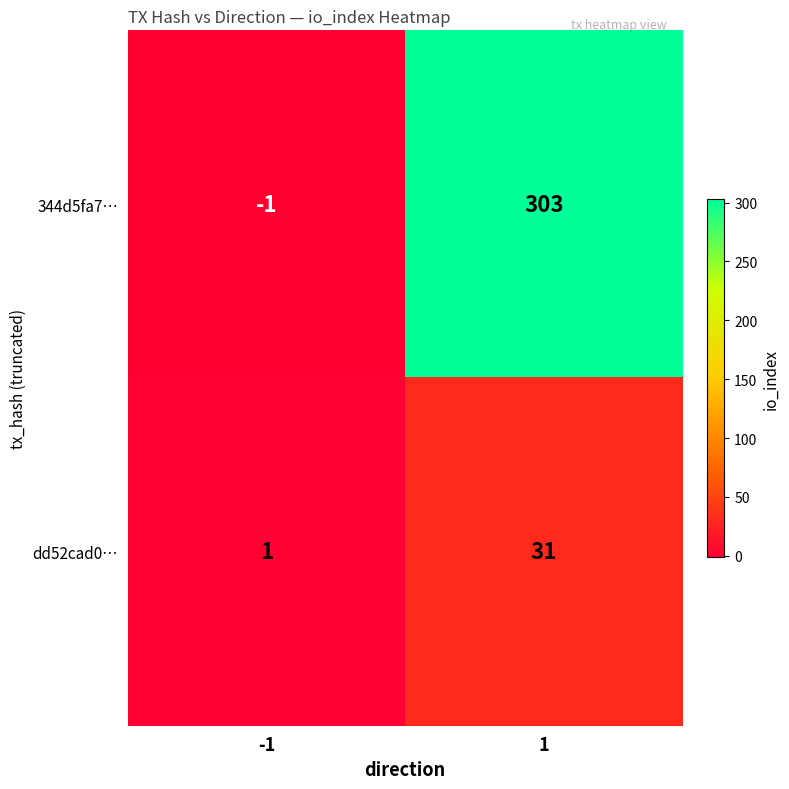

Rank the series by their maximum value, from lowest to highest.

dd52cad0…, 344d5fa7…